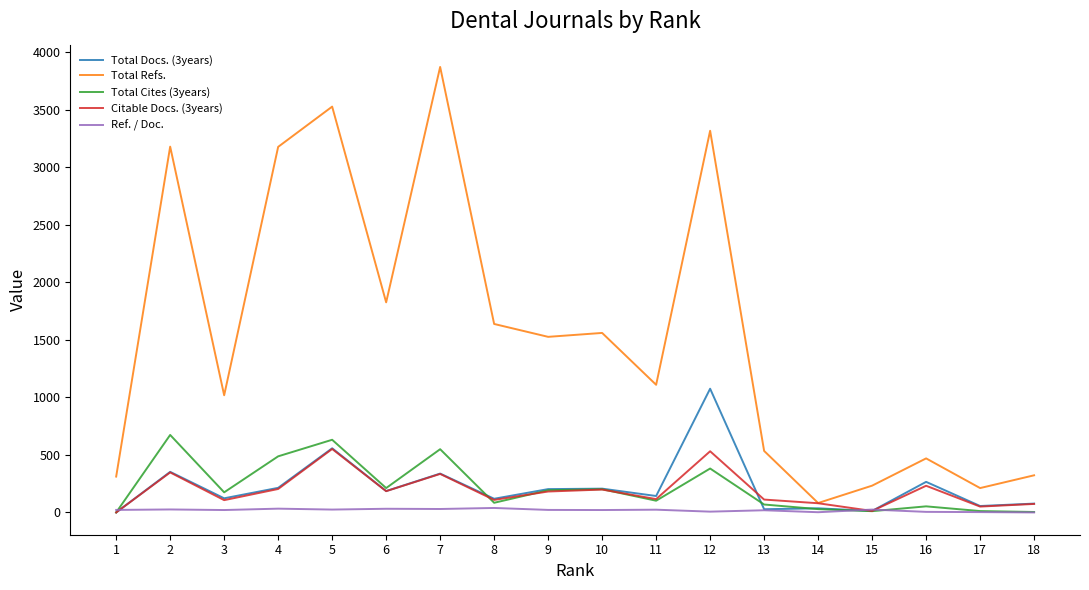

What value does the Total Docs. (3years) series have at 3?

123